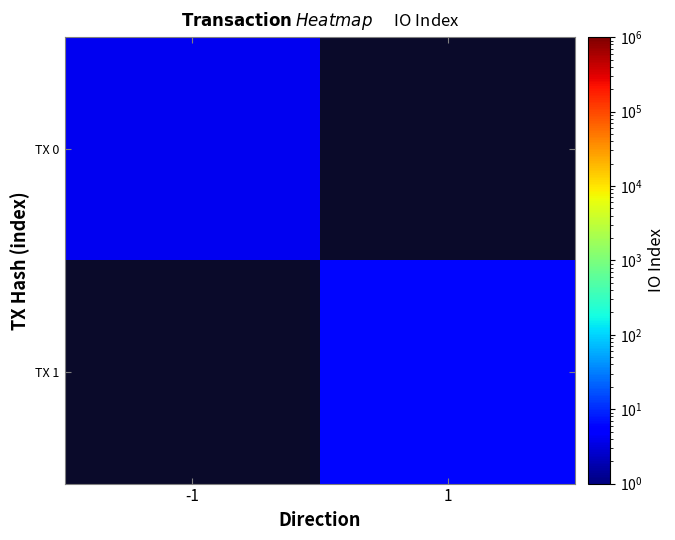

Rank the series by their maximum value, from lowest to highest.

TX 0, TX 1